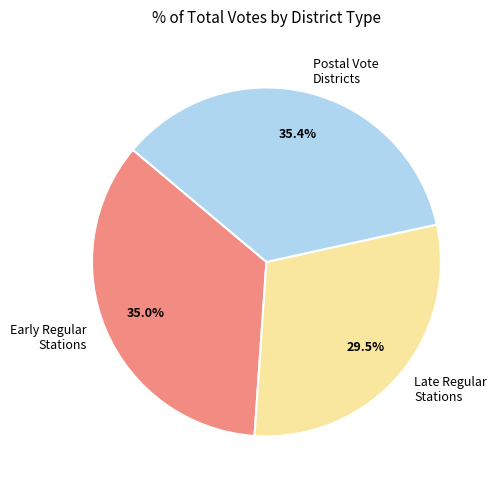

What is the smallest slice in the pie chart?

Late Regular Stations